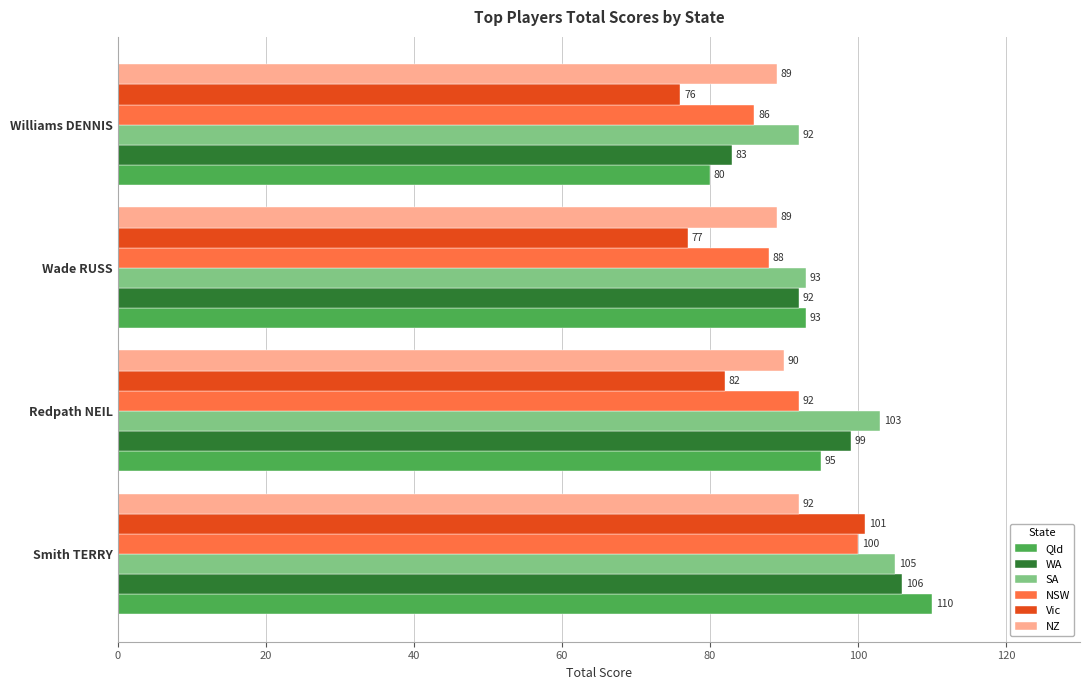

At which label does Vic reach its minimum?

Williams DENNIS